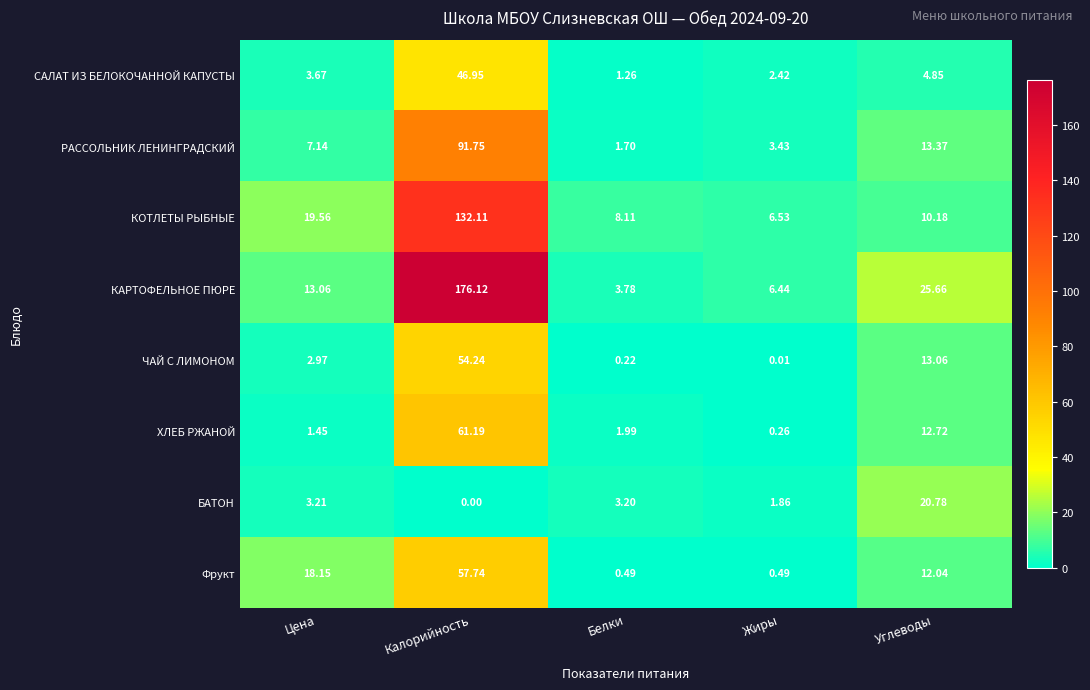

Which label corresponds to the largest value in the chart?

Калорийность